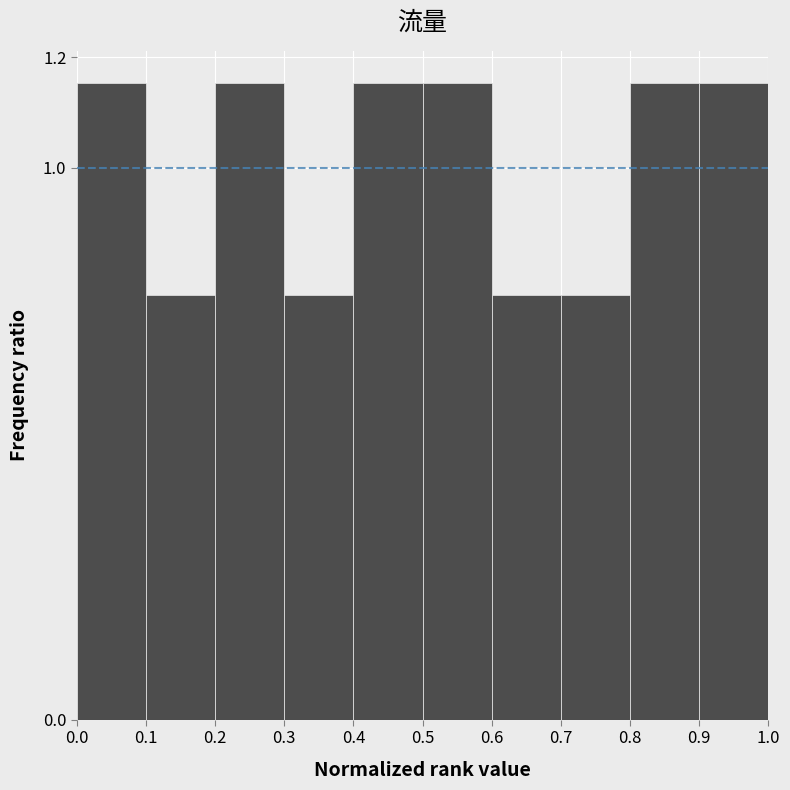

Reading left to right, list every bar in this chart as the range it spans on the x-axis followed by its height. The values are not printed on the chart, so give them approximately, as read against the axis.

0.0 to 0.1: 1.16
0.1 to 0.2: 0.76
0.2 to 0.3: 1.16
0.3 to 0.4: 0.76
0.4 to 0.5: 1.16
0.5 to 0.6: 1.16
0.6 to 0.7: 0.76
0.7 to 0.8: 0.76
0.8 to 0.9: 1.16
0.9 to 1.0: 1.16